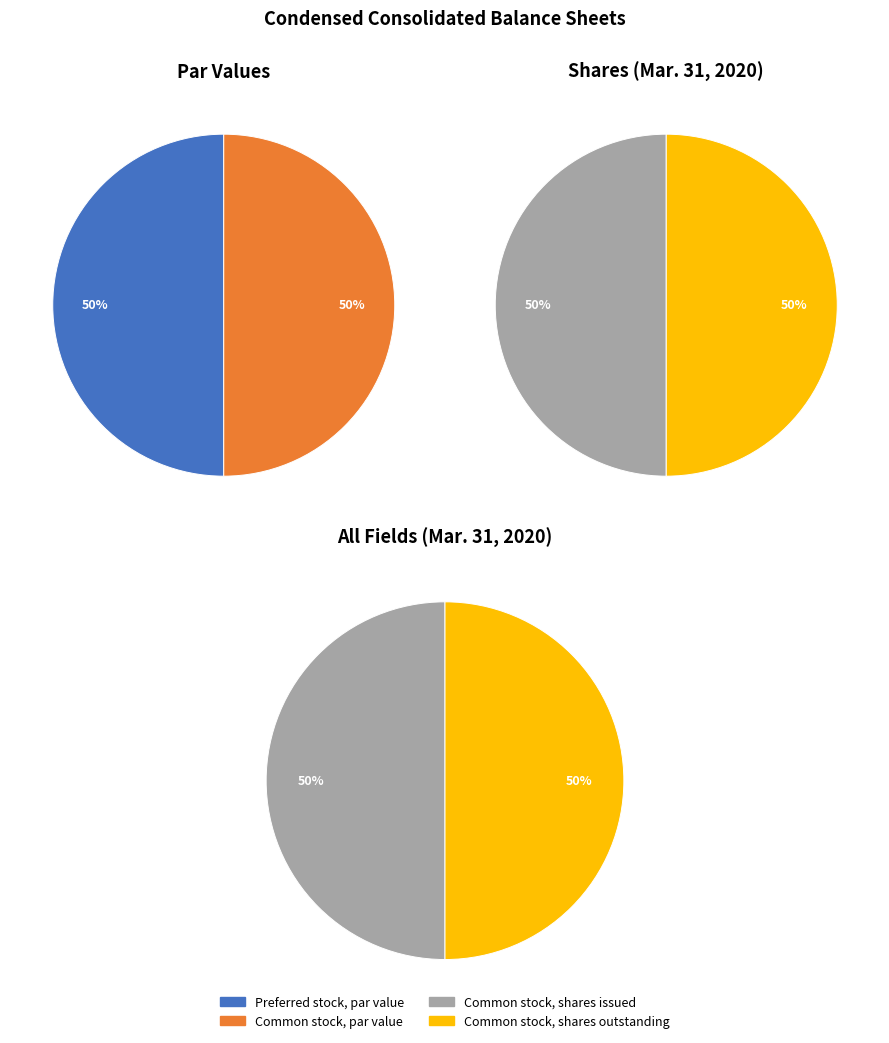

Which slice is the smallest?

Preferred stock, par value